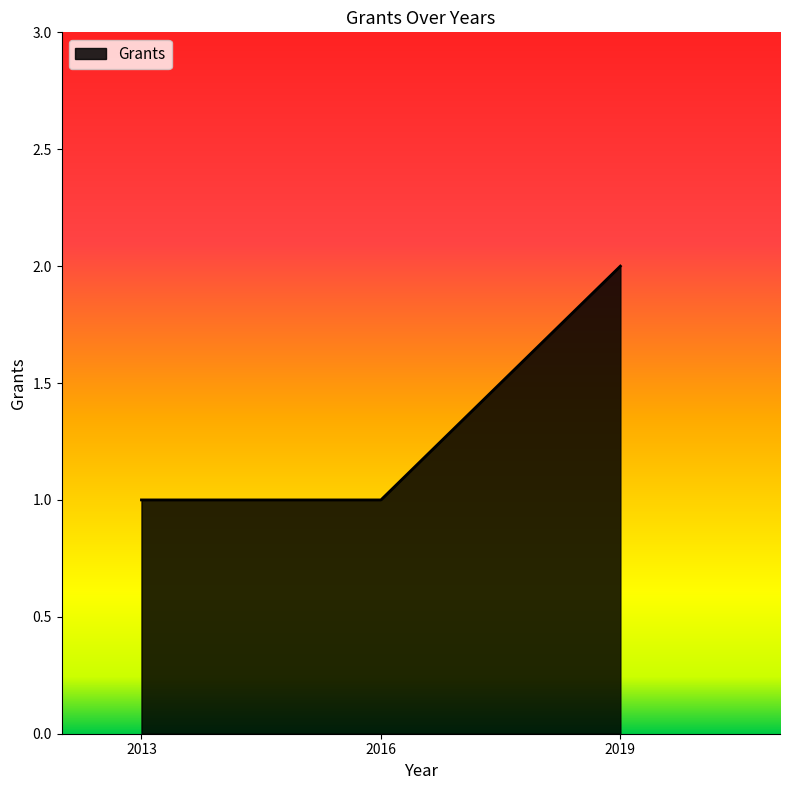

True or false: the data shows 2 at 2016.

False